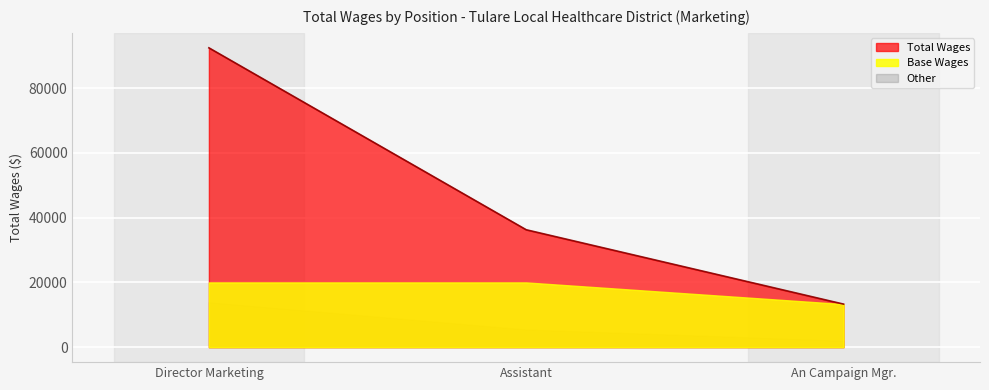

Reading left to right, transcribe all the data shown in this chart.

92471	36271	13304